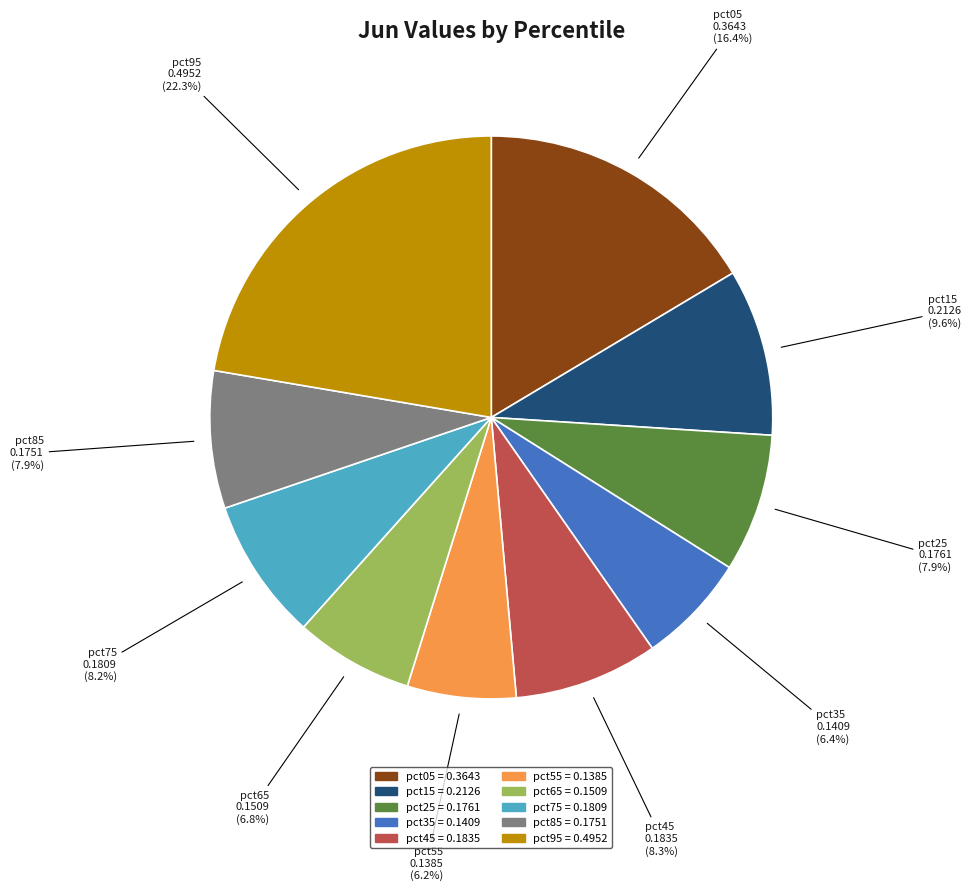

To the nearest percent, what portion does pct75 represent?

8%